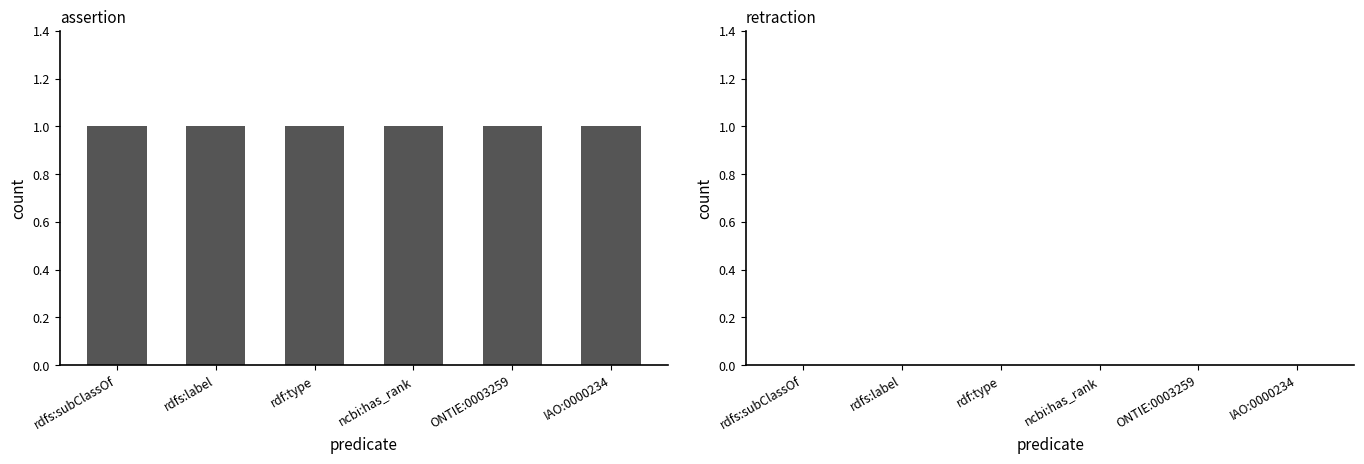

Does the chart contain any negative values?

No